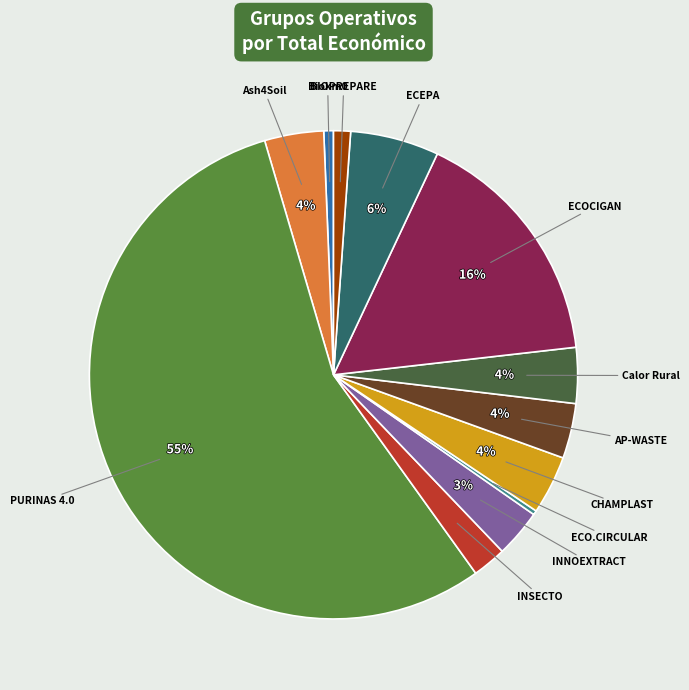

Does any single category account for the majority?

Yes